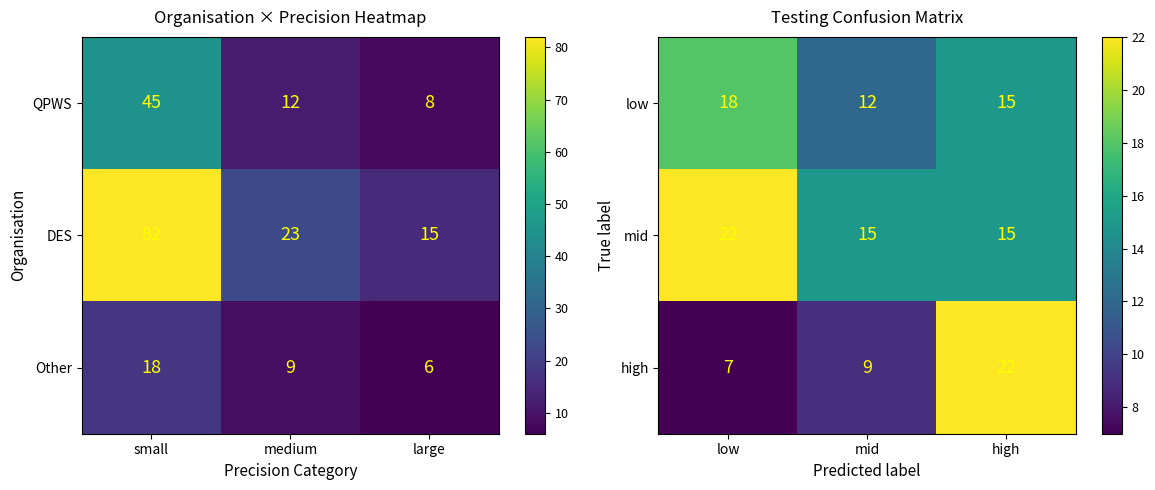

True or false: high has a value of 11 at low.

False